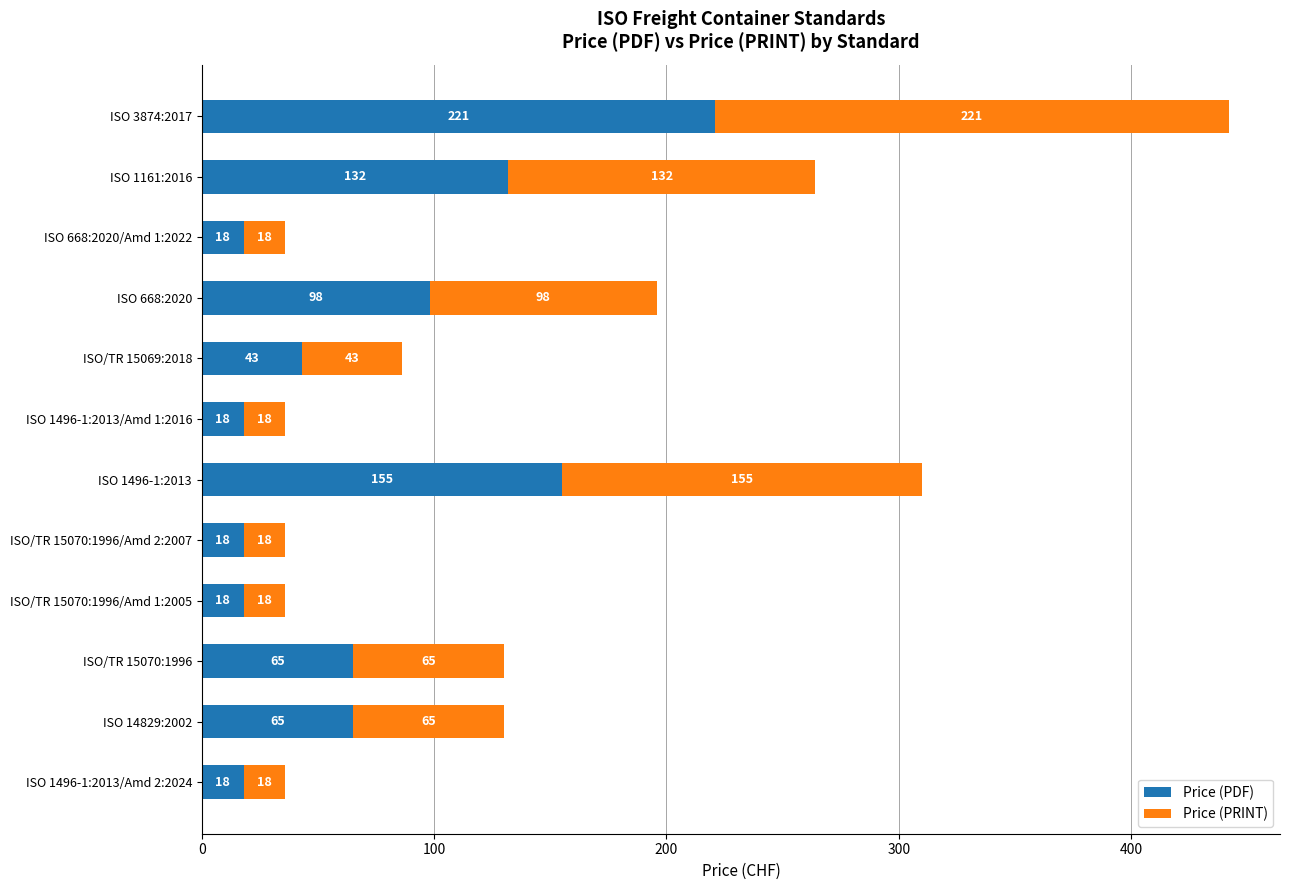

How many distinct data groups are displayed?

2